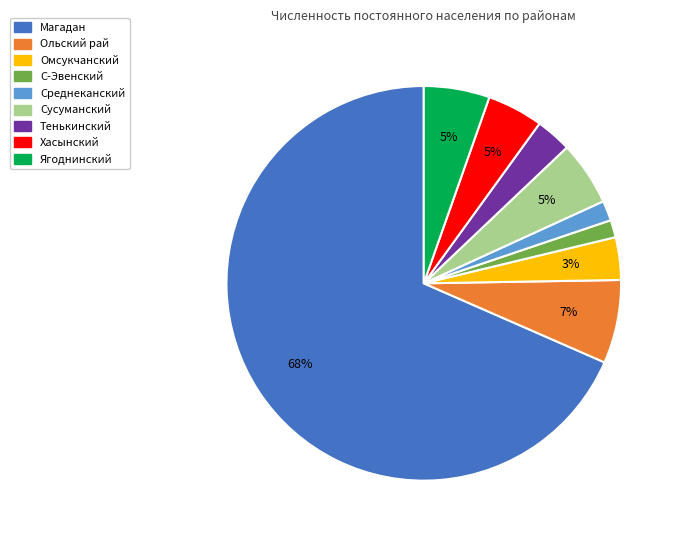

To the nearest percent, what is the average slice percentage?

11%